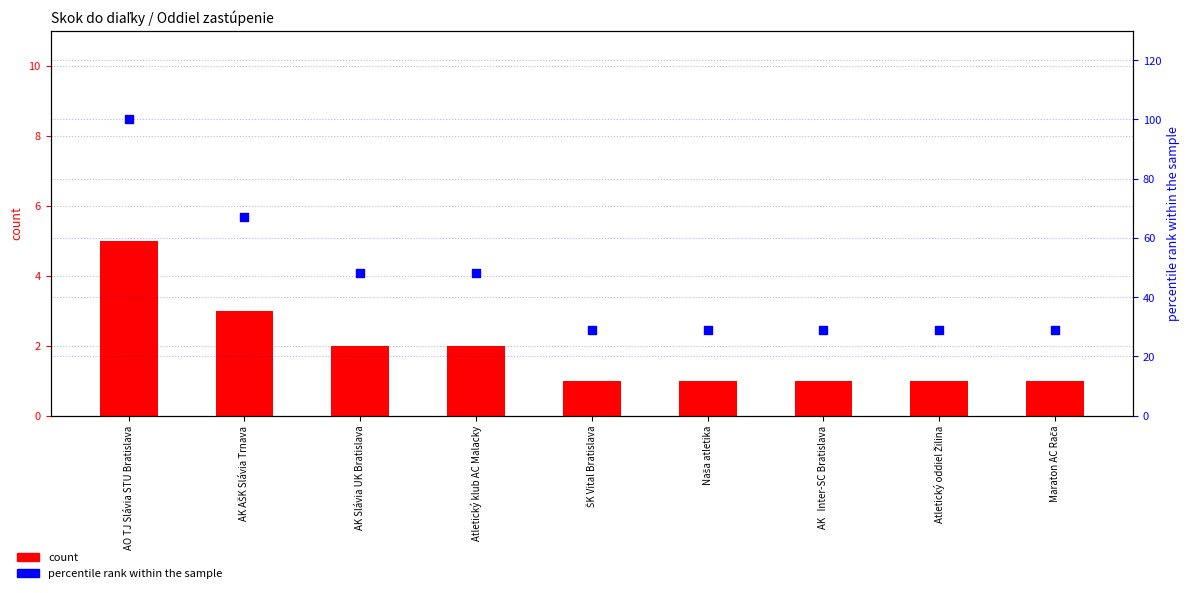

At how many categories does at least one series exceed 81?

1